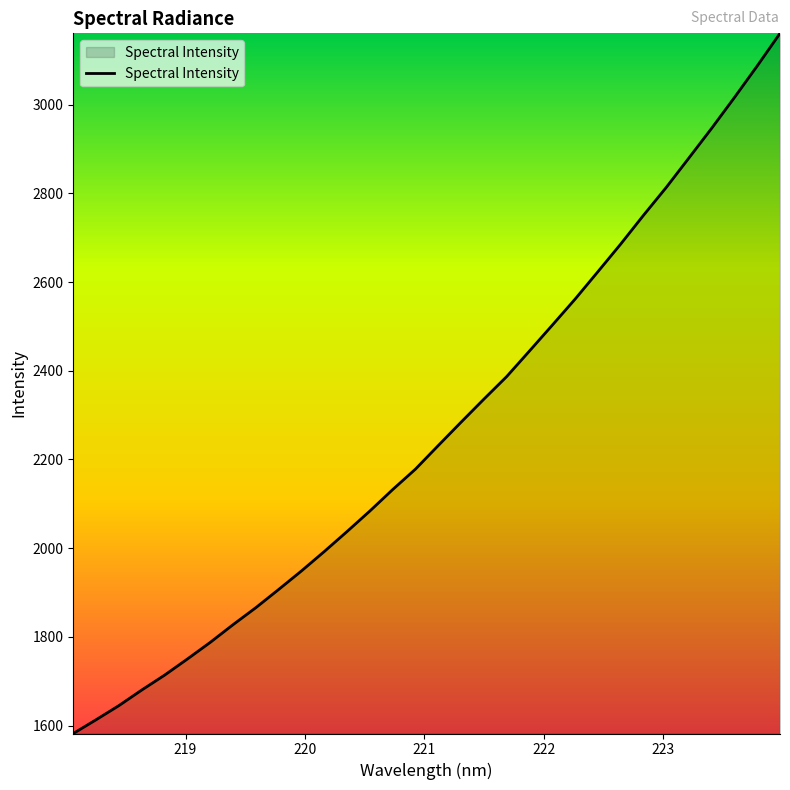

What is the maximum value shown in the chart?

3160.7